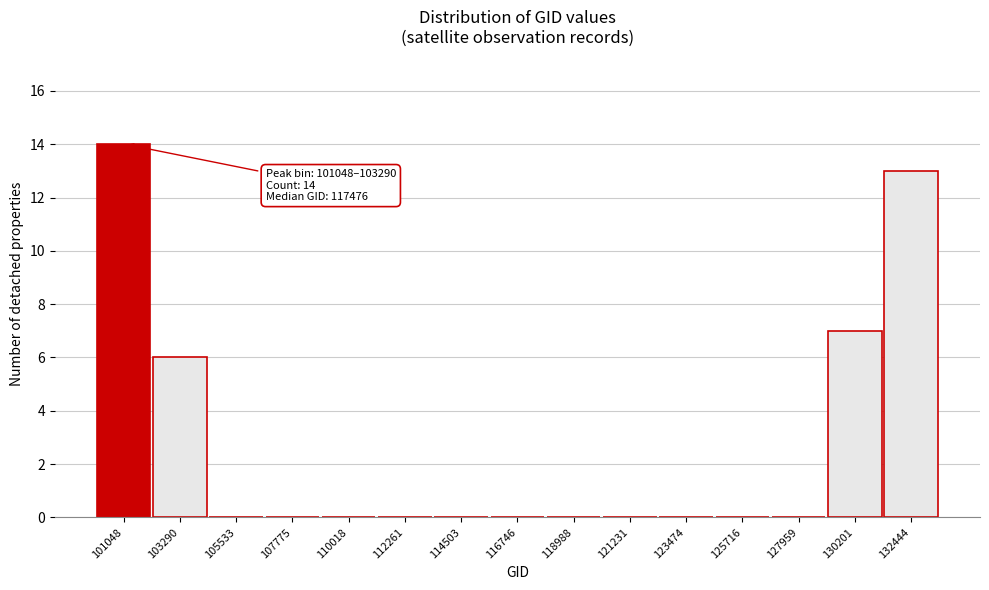

Reading left to right, what are all the values shown in this chart?

101048=14	103290=6	105533=0	107775=0	110018=0	112261=0	114503=0	116746=0	118988=0	121231=0	123474=0	125716=0	127959=0	130201=7	132444=13